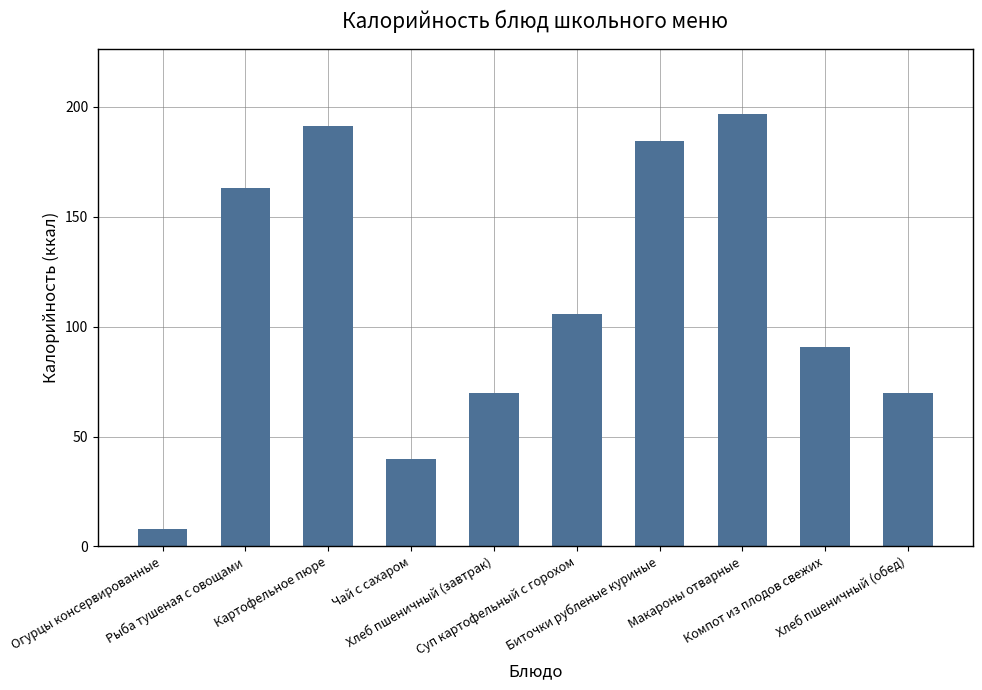

What is the difference between the maximum and minimum values?

189.0